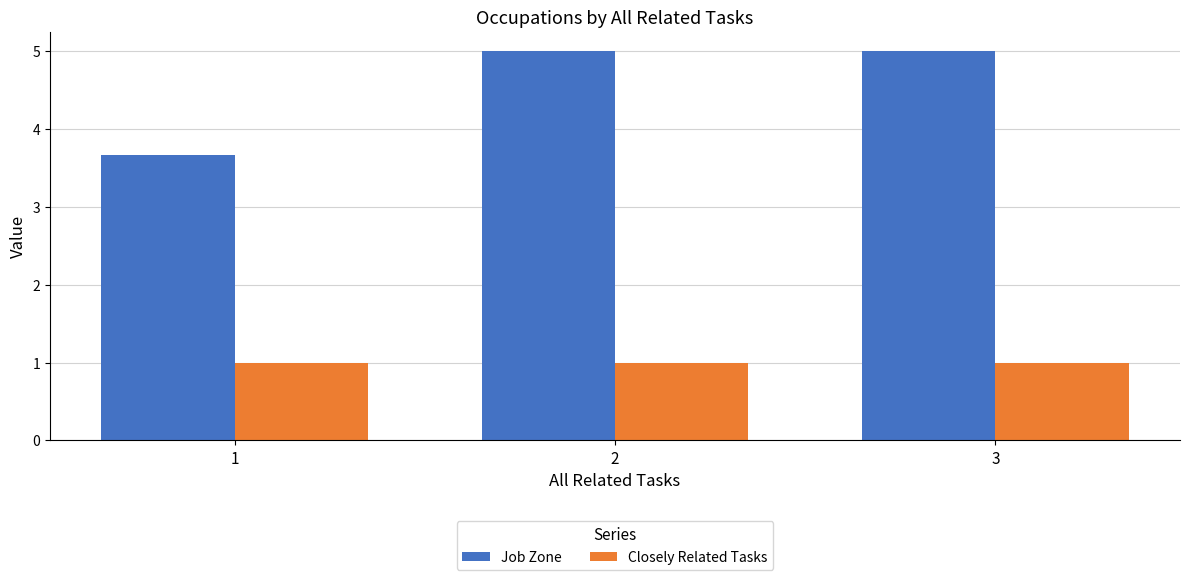

Which series has the largest range (max minus min)?

Job Zone